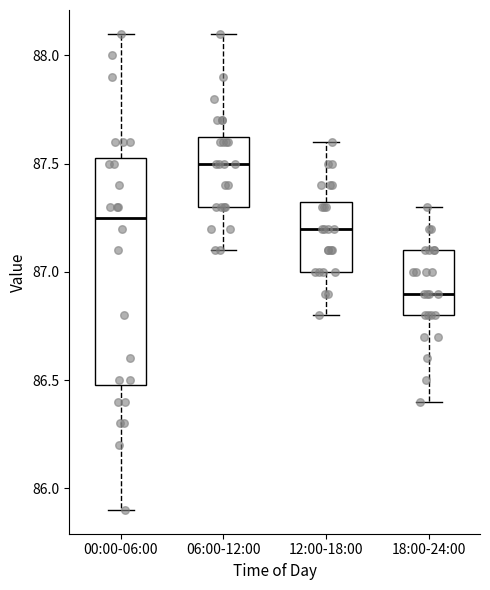

Reading left to right, transcribe this box plot: for each box, give where its median line is, the range the box spans, and where its two whiskers end, as read against the y-axis. The values are not printed on the chart, so give them approximately, as read against the axis.

00:00-06:00: median 87.25, box 86.50 to 87.55, whiskers 85.90 to 88.10
06:00-12:00: median 87.50, box 87.30 to 87.65, whiskers 87.10 to 88.10
12:00-18:00: median 87.20, box 87.00 to 87.35, whiskers 86.80 to 87.60
18:00-24:00: median 86.90, box 86.80 to 87.10, whiskers 86.40 to 87.30